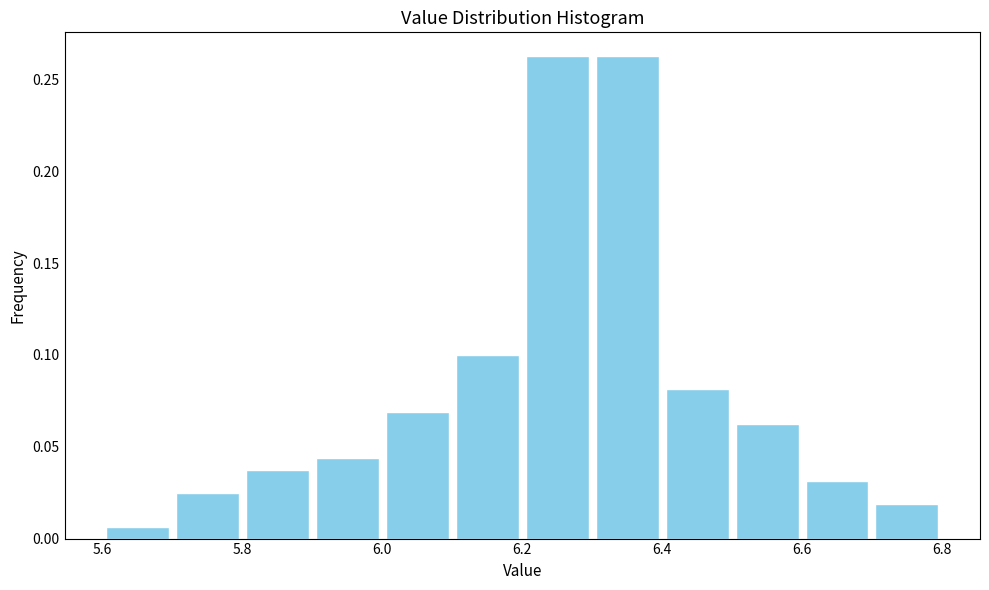

Reading left to right, list every bar in this chart as the range it spans on the x-axis followed by its height. The values are not printed on the chart, so give them approximately, as read against the axis.

5.6 to 5.7: 0.005
5.7 to 5.8: 0.025
5.8 to 5.9: 0.040
5.9 to 6.0: 0.045
6.0 to 6.1: 0.070
6.1 to 6.2: 0.100
6.2 to 6.3: 0.265
6.3 to 6.4: 0.265
6.4 to 6.5: 0.080
6.5 to 6.6: 0.065
6.6 to 6.7: 0.030
6.7 to 6.8: 0.020